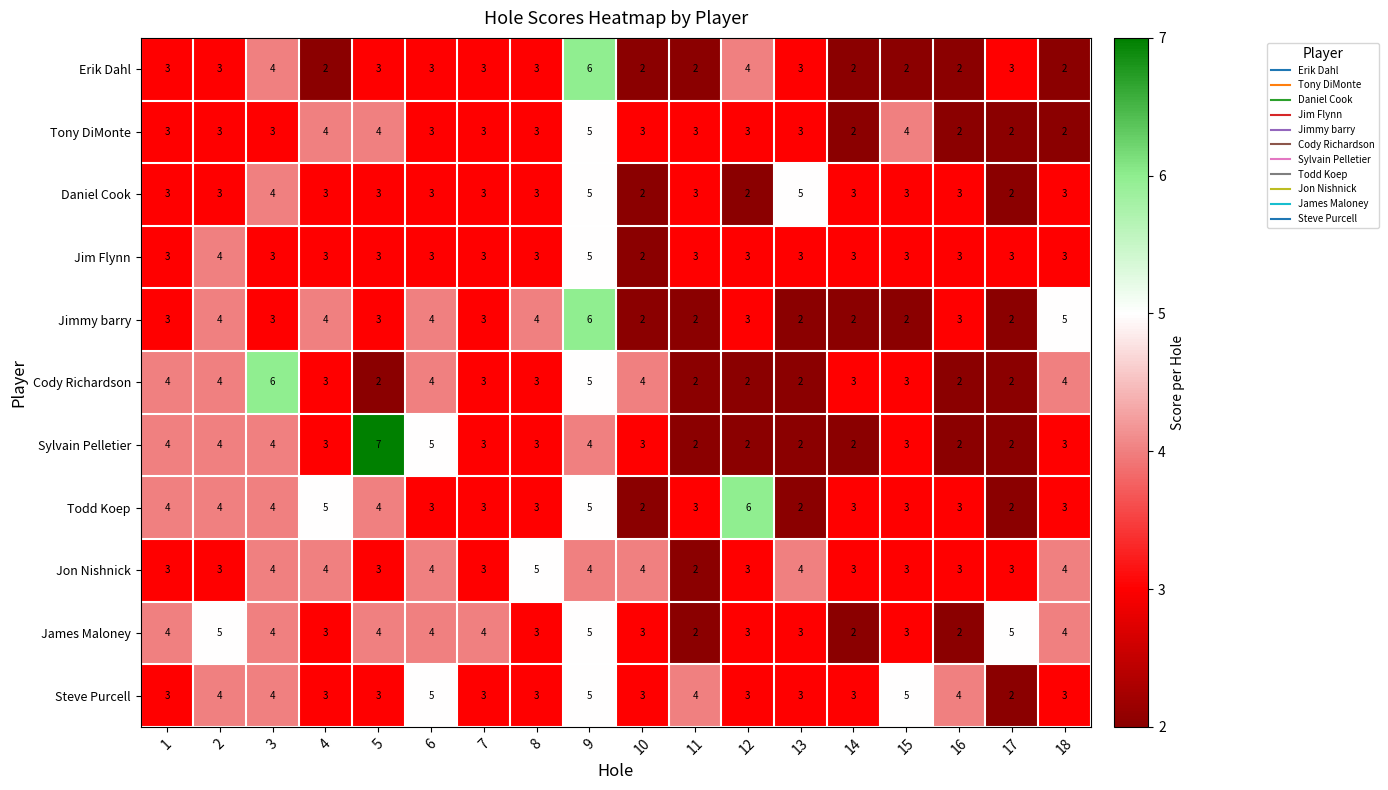

Between 3 and 7, which series saw the biggest shift?

Cody Richardson